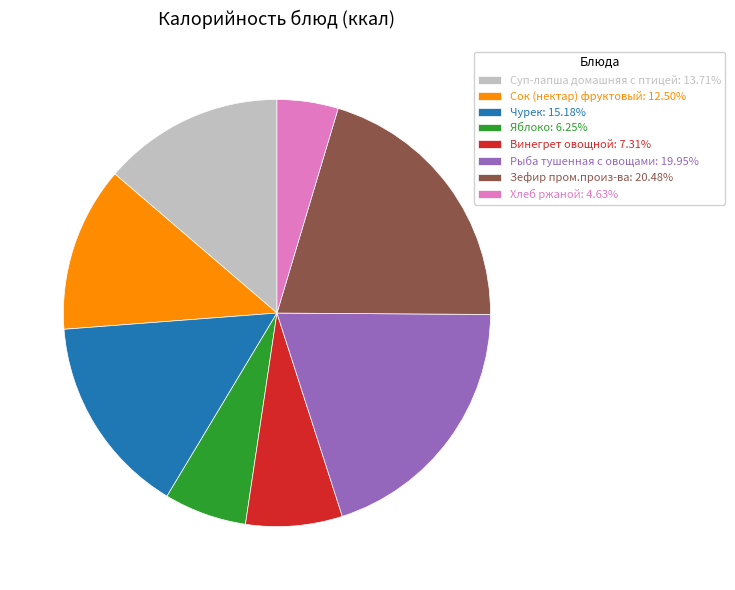

Which slice is the smallest?

Хлеб ржаной